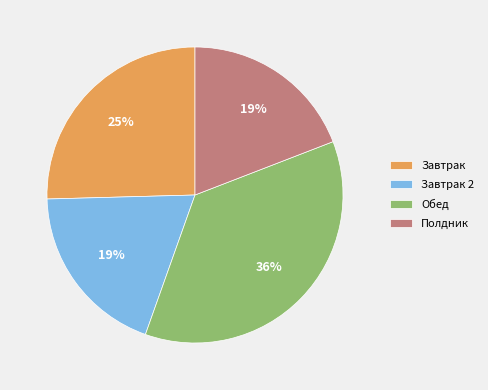

Which has a higher value, Завтрак 2 or Обед?

Обед